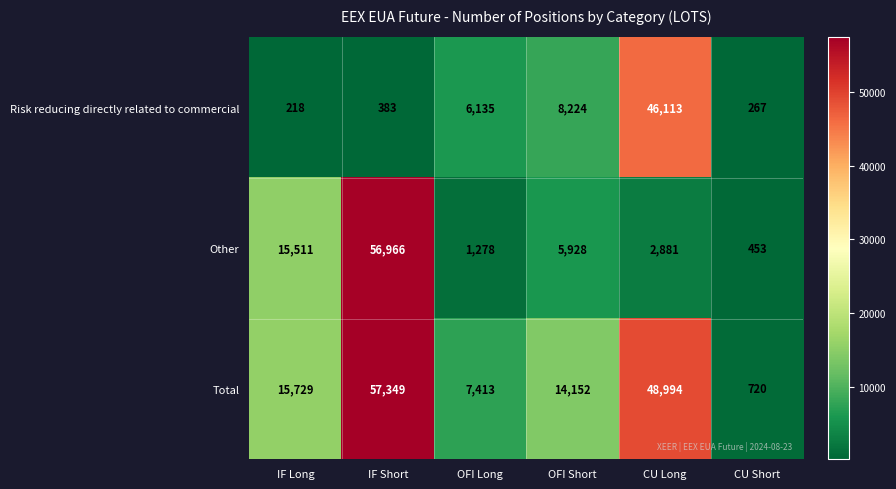

At which label does Other first exceed 5928?

IF Long